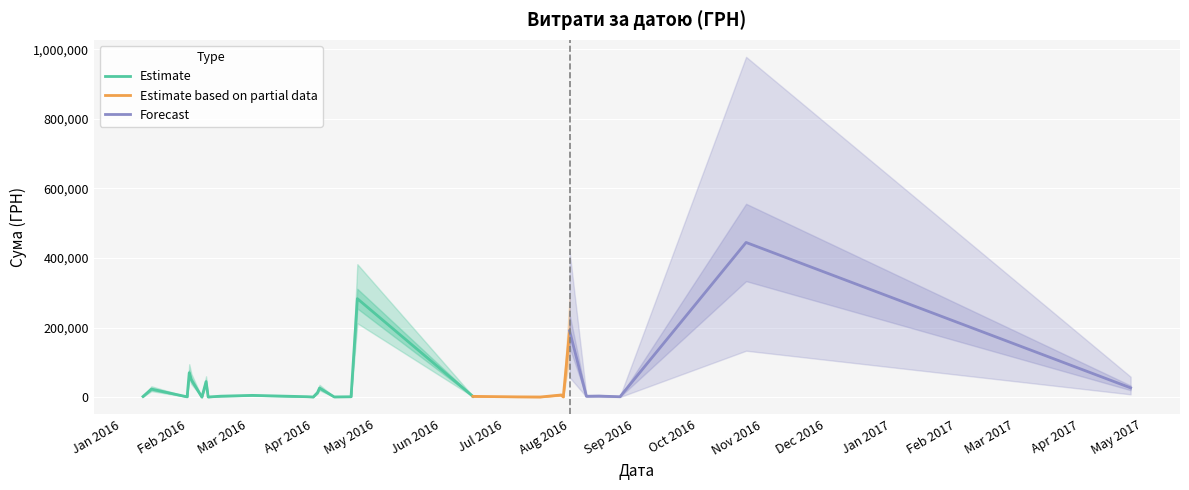

How many lines are shown in the chart?

3